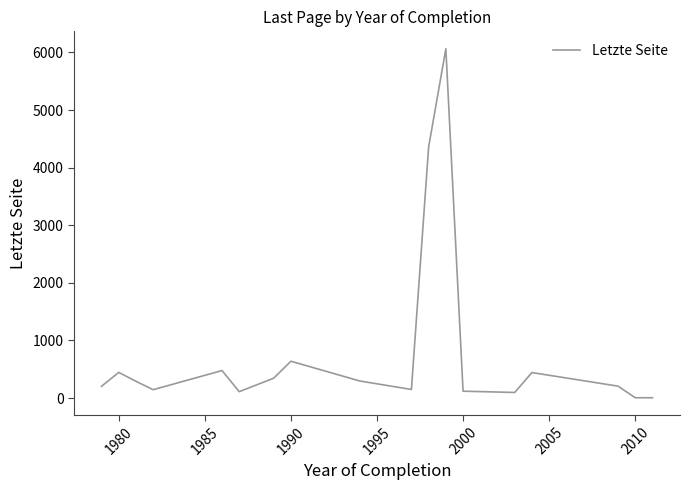

What is the sum of all values?

14413.8